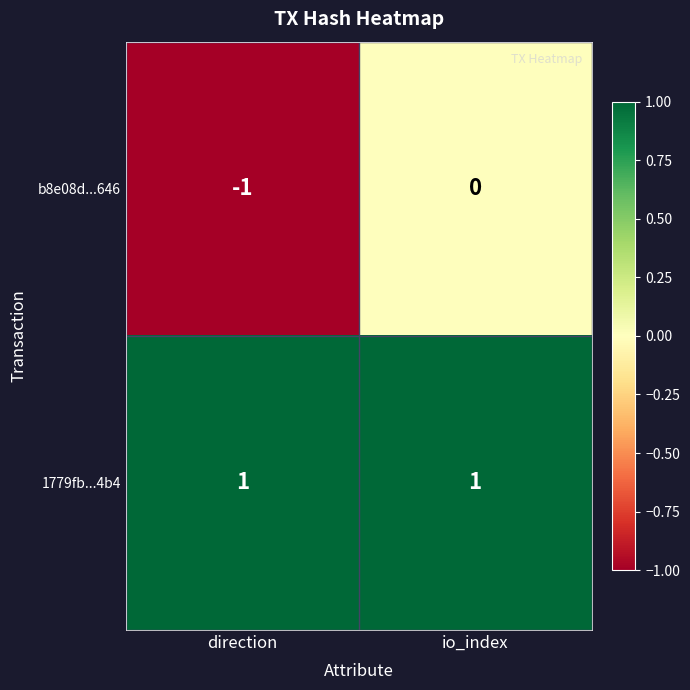

True or false: b8e08d...646 has a value of -2 at direction.

False